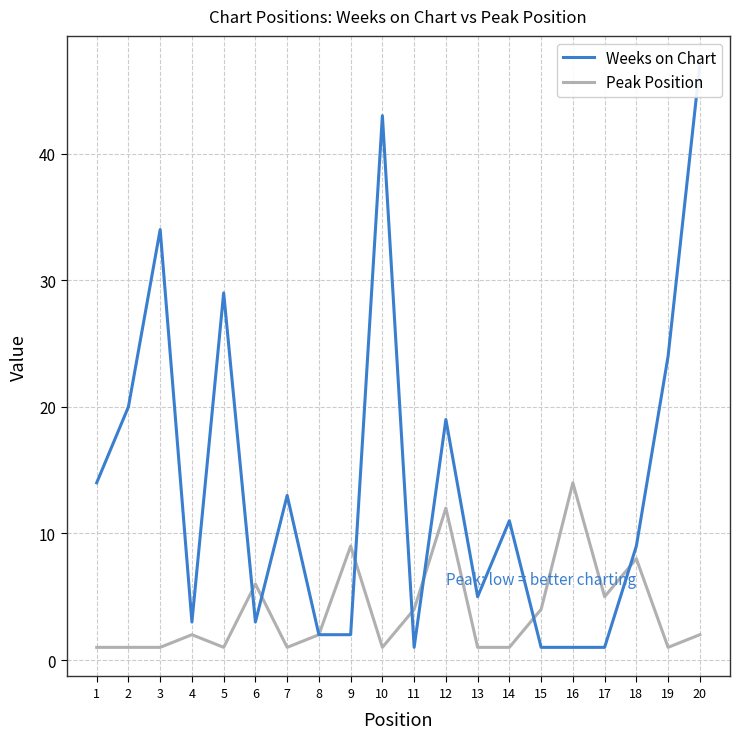

What is the value of the Peak Position point at the 14th from the left?

1